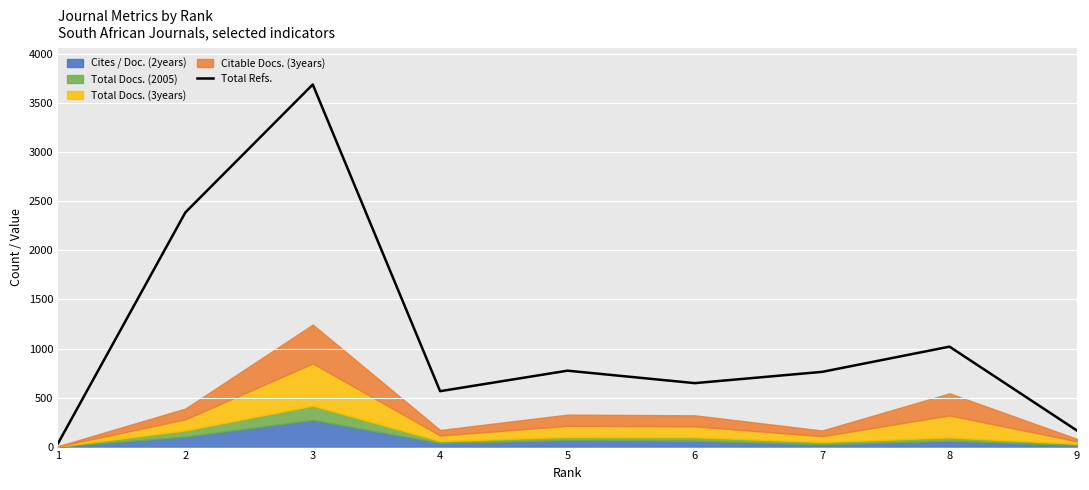

What is the difference between the maximum and second lowest values?

3528